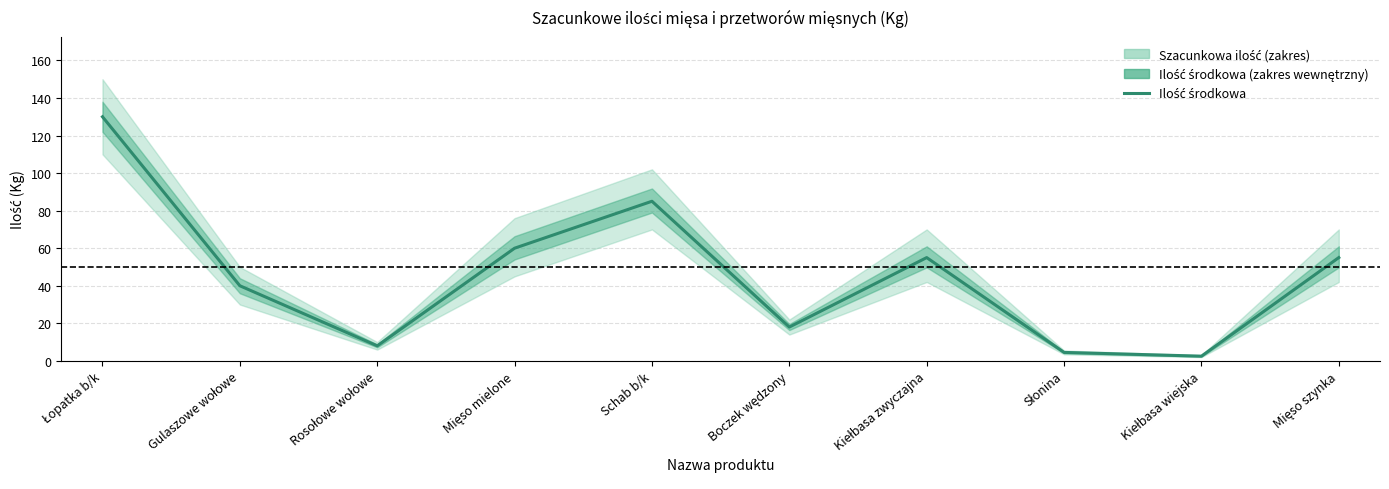

What is the value of the 4th point from the left?

60.0